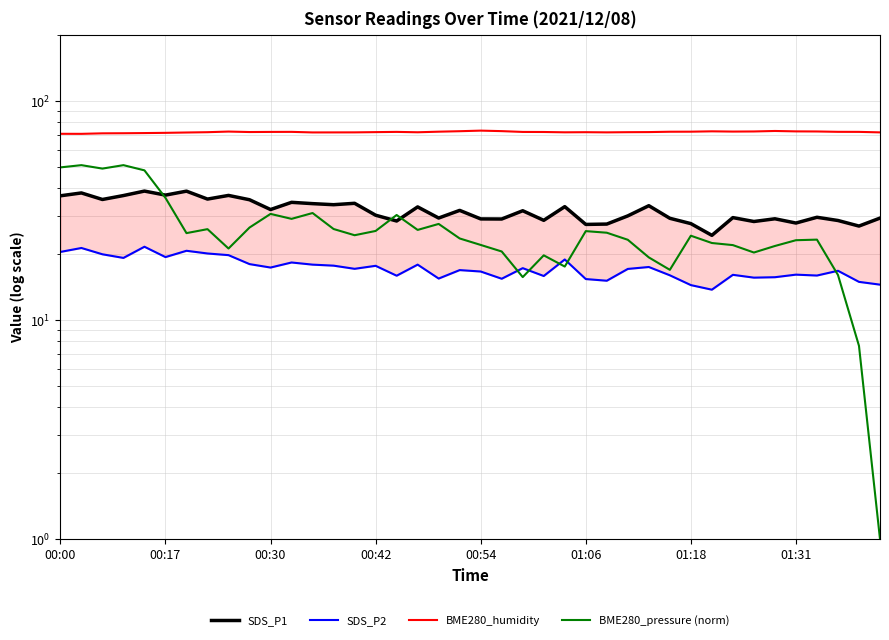

Does the chart have visible grid lines?

Yes